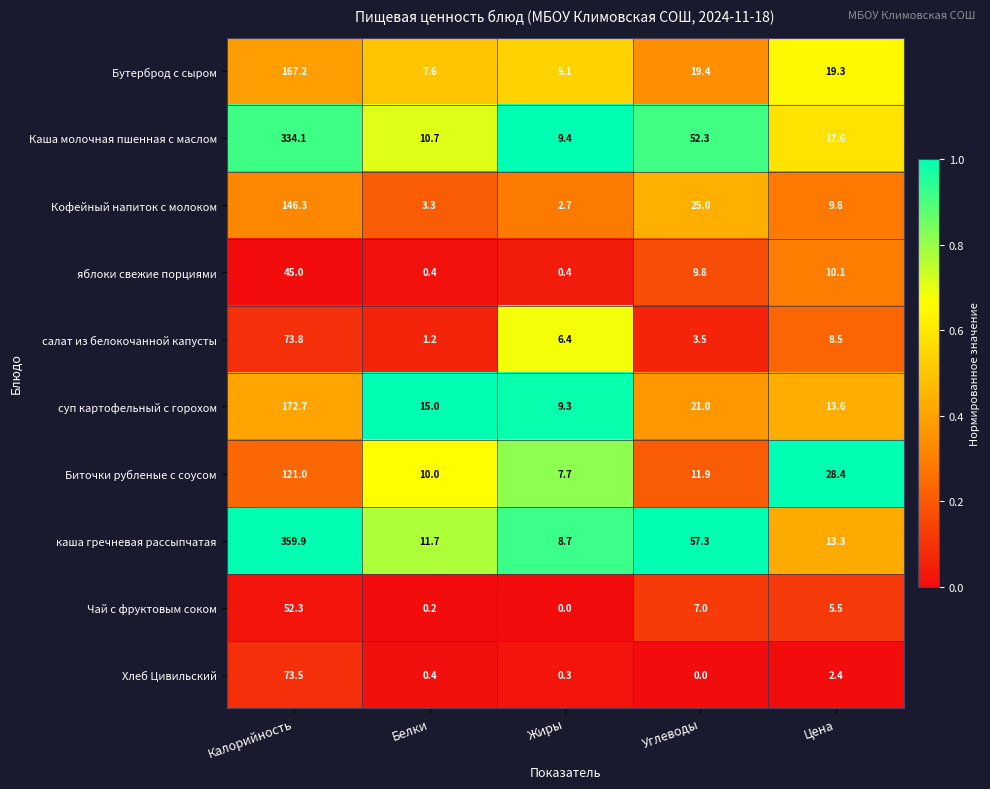

What is the sum of the Хлеб Цивильский values at Углеводы and Цена?

2.4